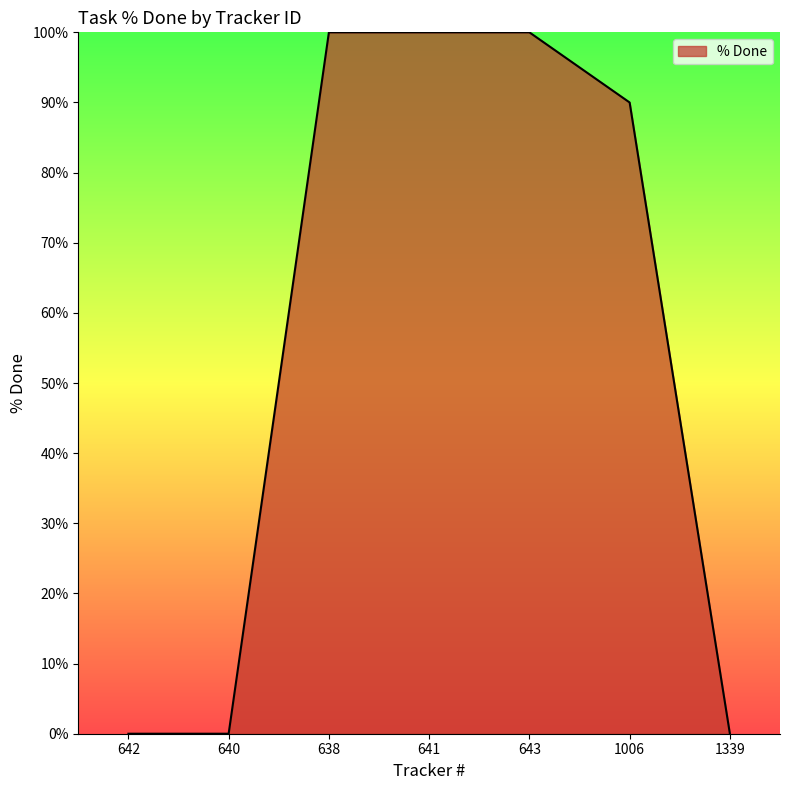

What position from the left is 643?

5